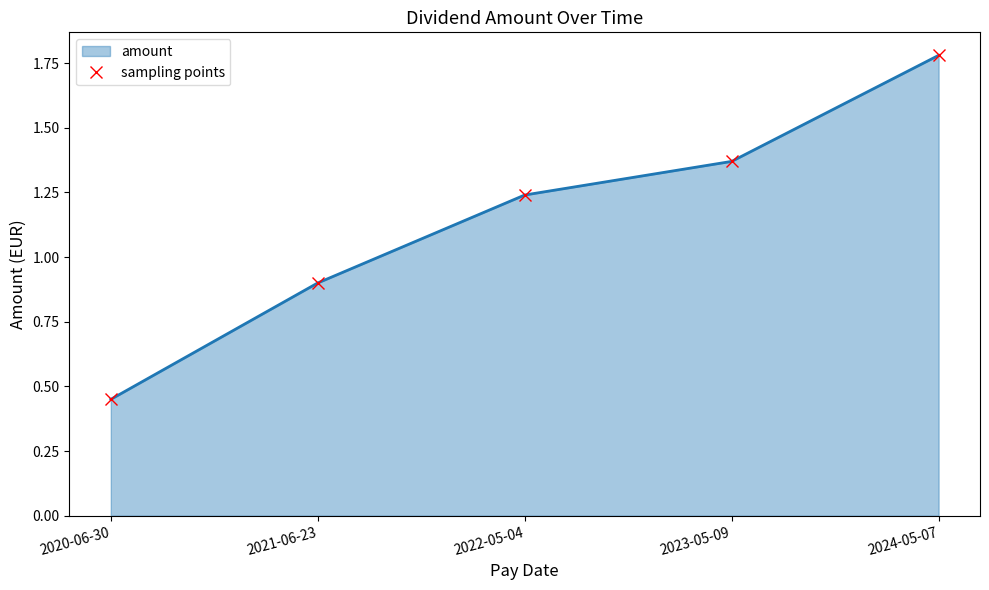

Which series has the largest range (max minus min)?

amount